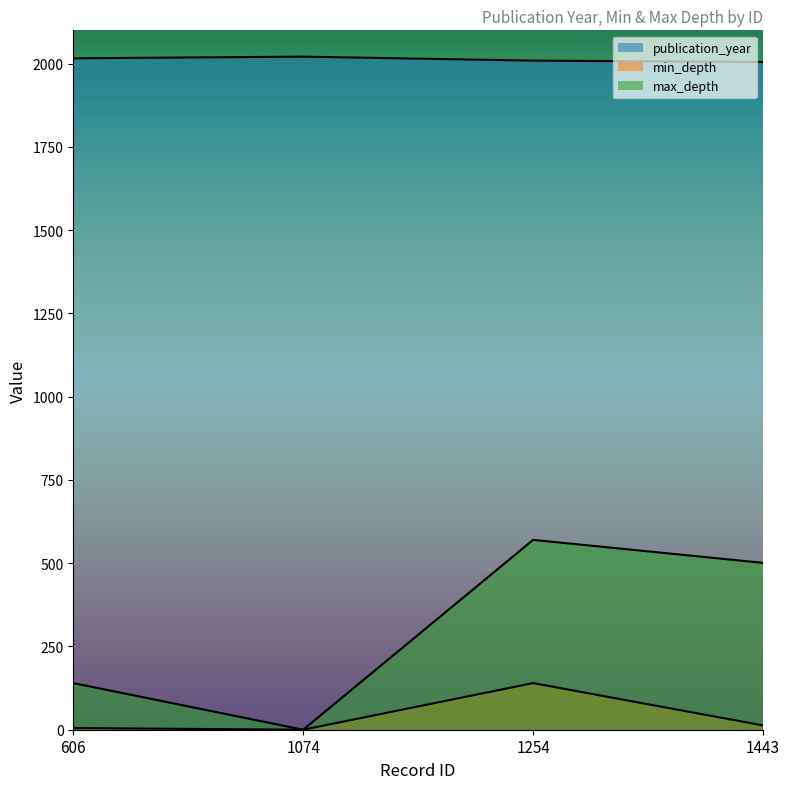

True or false: publication_year and min_depth intersect in this chart.

False